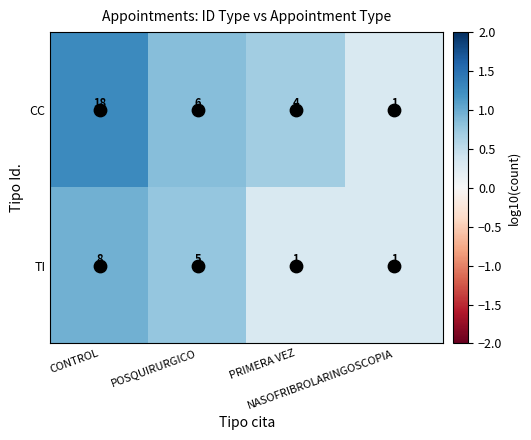

What is the average value of the CC series?

7